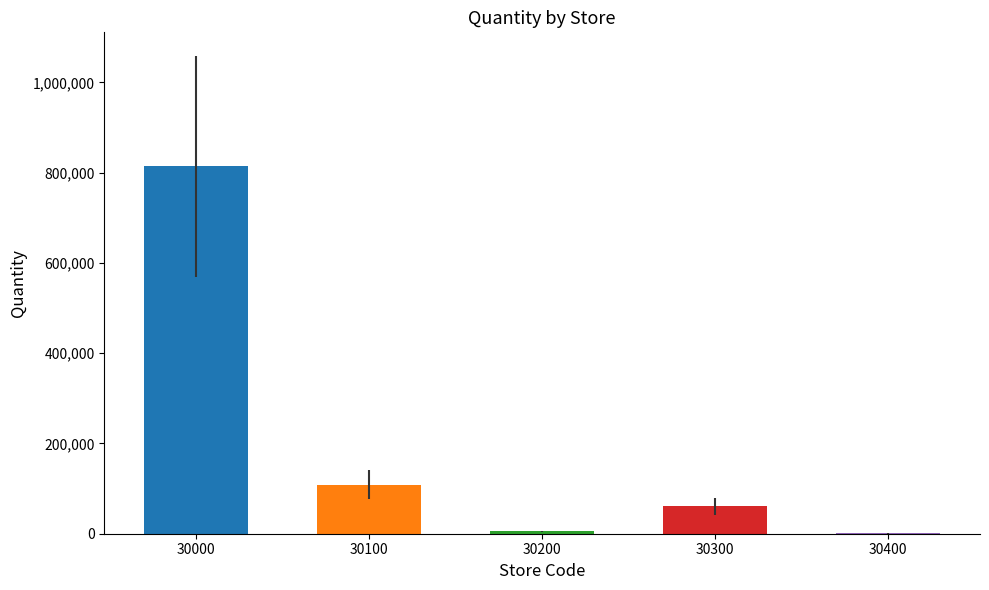

What is the change in value from 30000 to 30100?

-705392